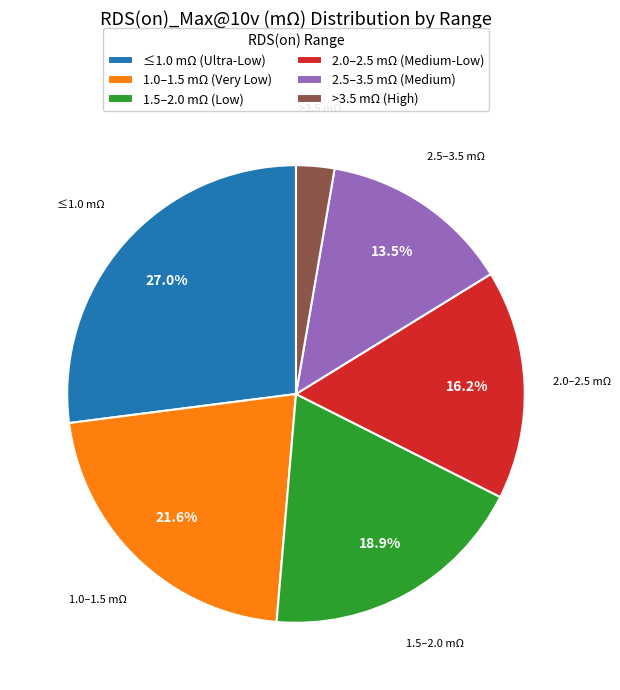

Rank the categories by value from highest to lowest.

≤1.0 mΩ (Ultra-Low), 1.0–1.5 mΩ (Very Low), 1.5–2.0 mΩ (Low), 2.0–2.5 mΩ (Medium-Low), 2.5–3.5 mΩ (Medium), >3.5 mΩ (High)